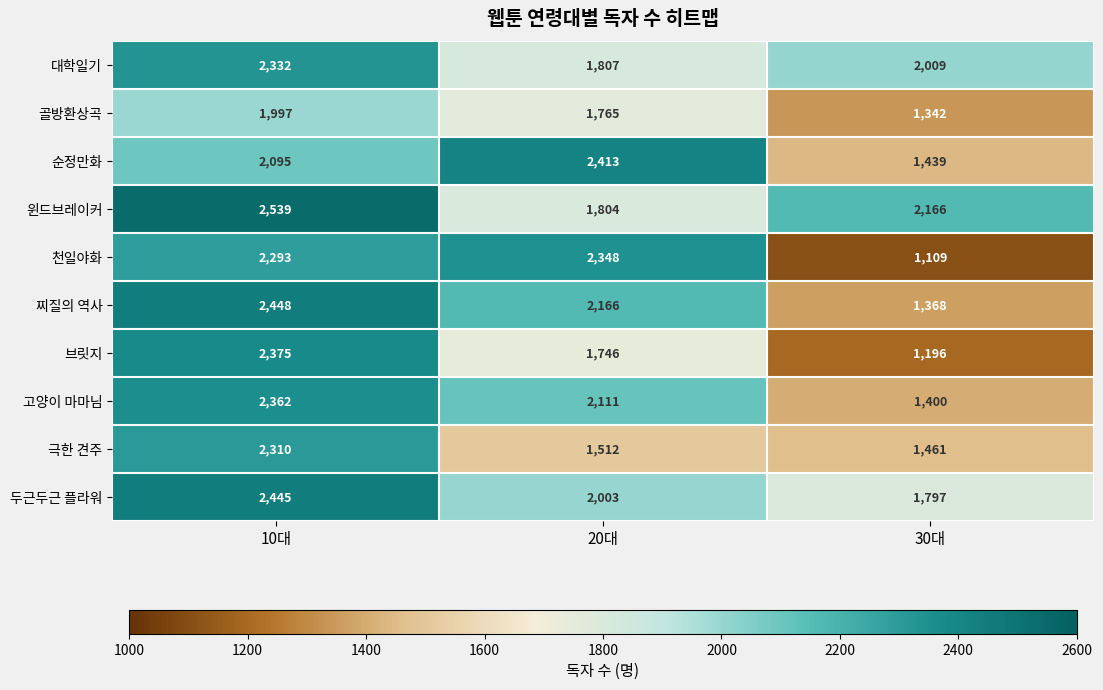

Reading left to right, list all the values displayed in this chart.

대학일기: 10대=2332	20대=1807	30대=2009
골방환상곡: 10대=1997	20대=1765	30대=1342
순정만화: 10대=2095	20대=2413	30대=1439
윈드브레이커: 10대=2539	20대=1804	30대=2166
천일야화: 10대=2293	20대=2348	30대=1109
찌질의 역사: 10대=2448	20대=2166	30대=1368
브릿지: 10대=2375	20대=1746	30대=1196
고양이 마마님: 10대=2362	20대=2111	30대=1400
극한 견주: 10대=2310	20대=1512	30대=1461
두근두근 플라워: 10대=2445	20대=2003	30대=1797